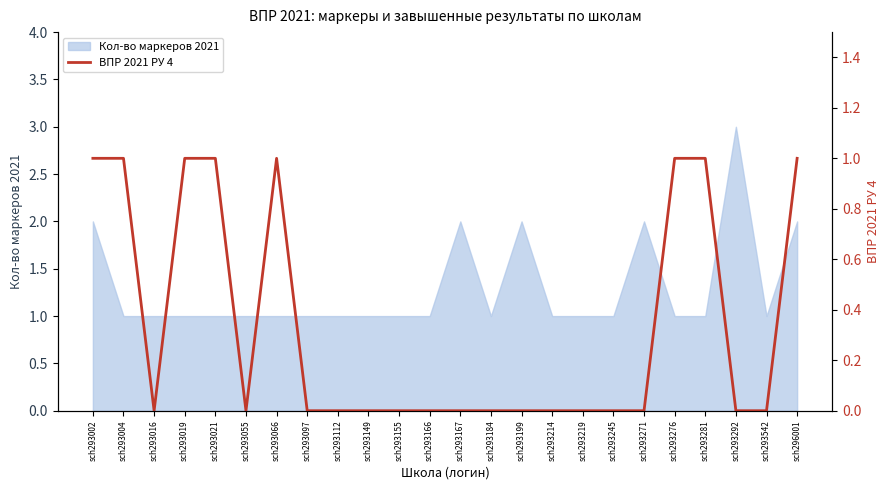

At which category does the chart reach its peak across all series?

sch293002